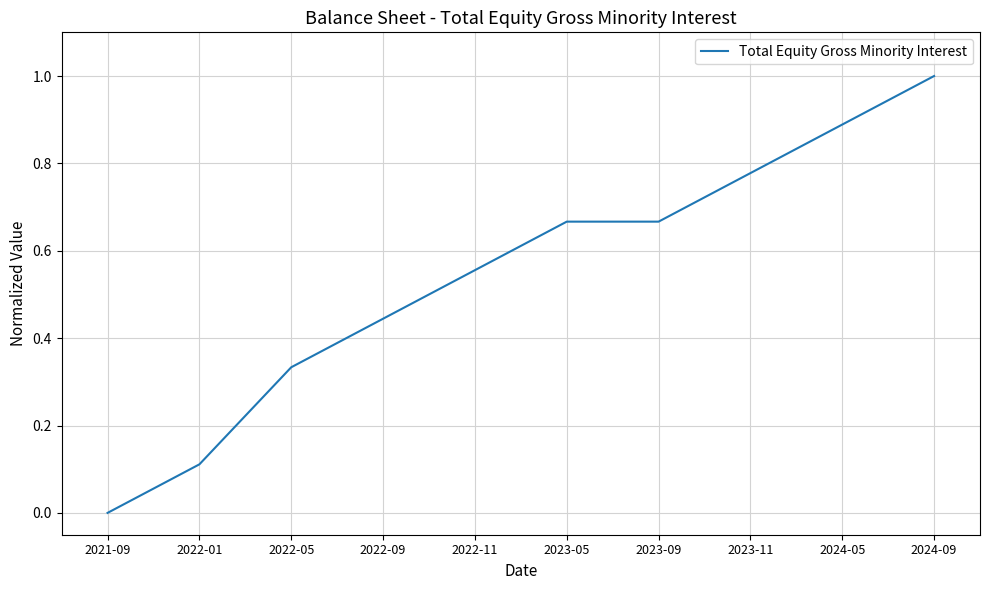

Is it true that the value at 2022-01 is 0.1?

True